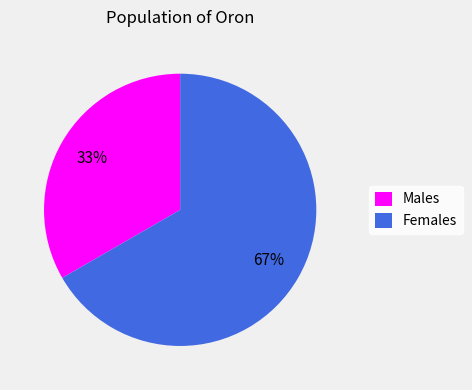

To the nearest percent, what is the average slice percentage?

50%